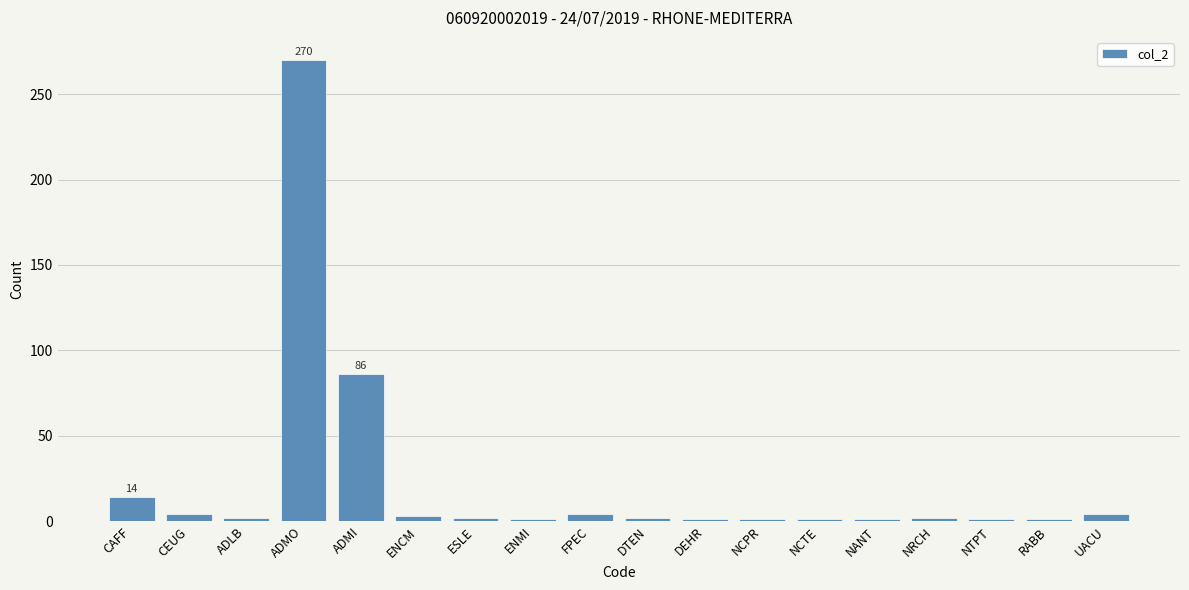

What is the value of the 8th bar from the left?

1